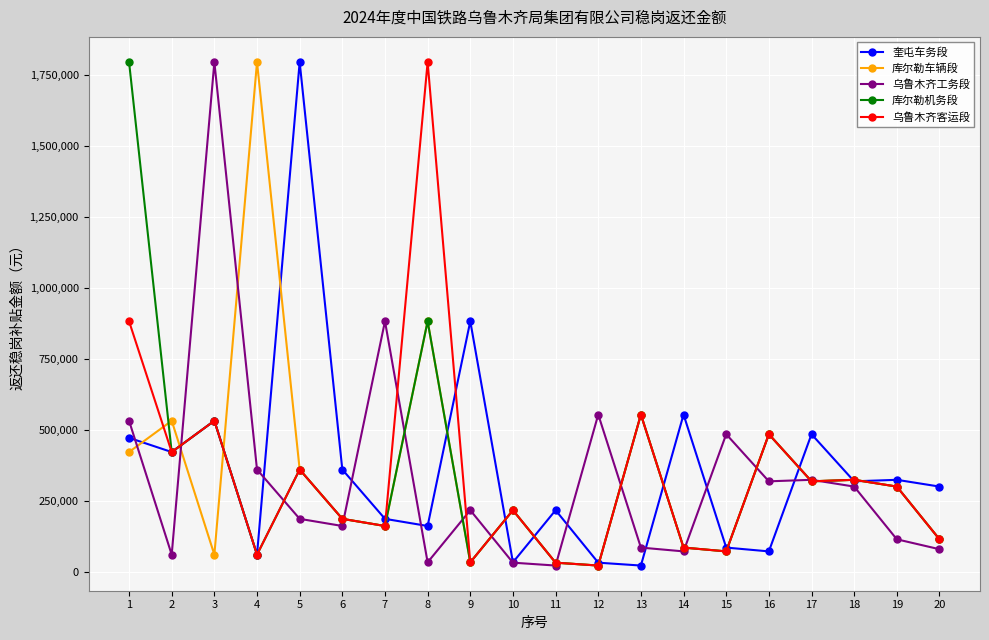

What is the approximate value of 乌鲁木齐工务段 at 19?

113908.1